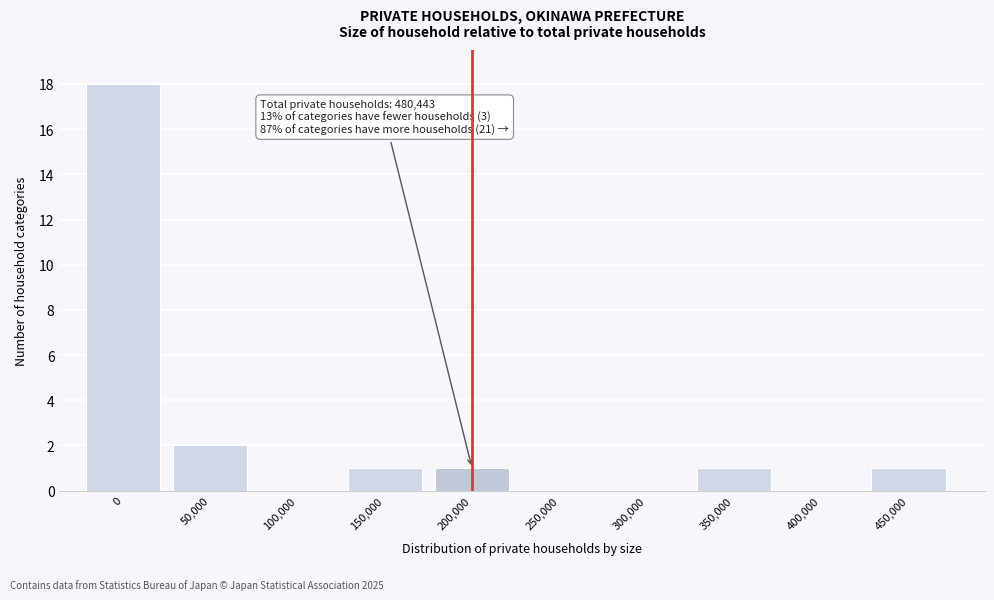

Reading left to right, extract all data points from this chart.

0=18	50,000=2	100,000=0	150,000=1	200,000=1	250,000=0	300,000=0	350,000=1	400,000=0	450,000=1